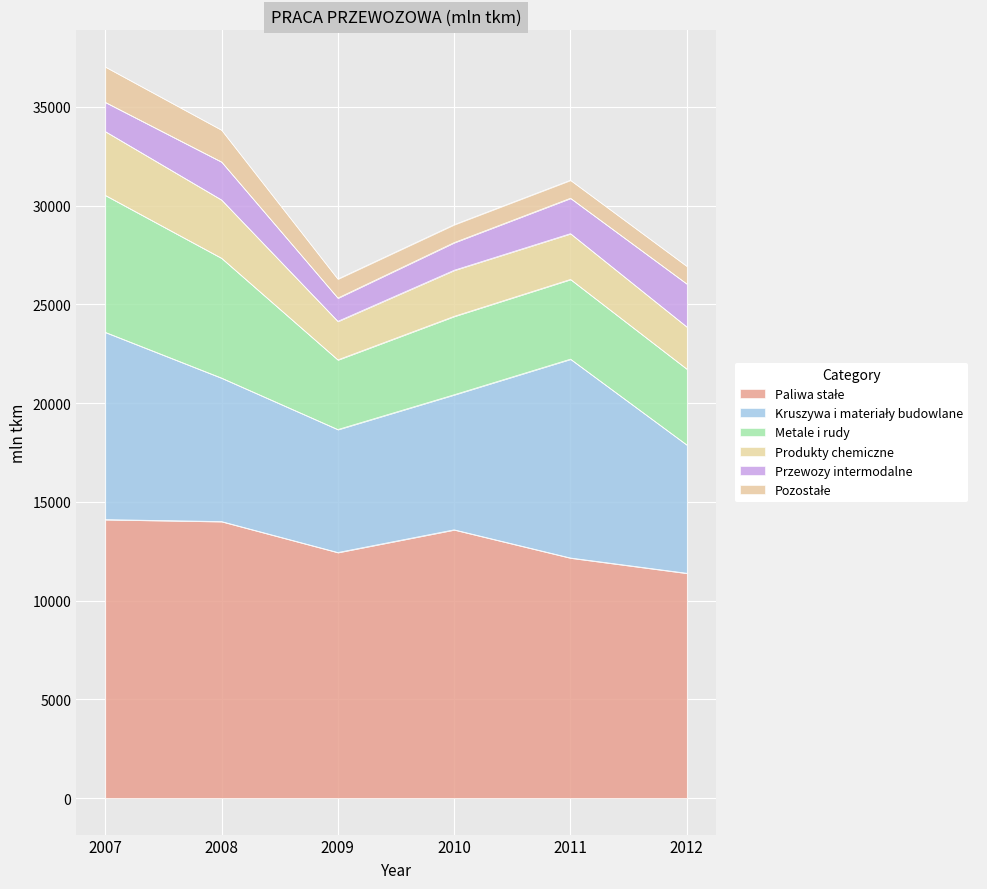

What is the smallest value displayed?

893